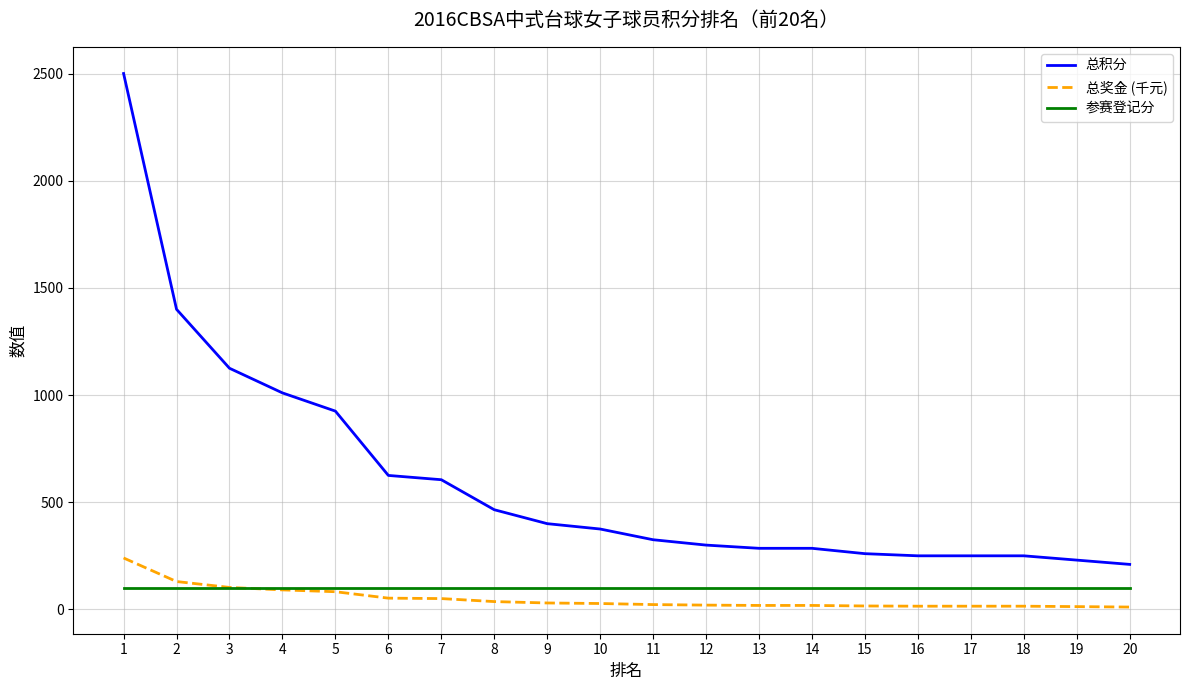

True or false: 总积分 and 总奖金 (千元) intersect in this chart.

False